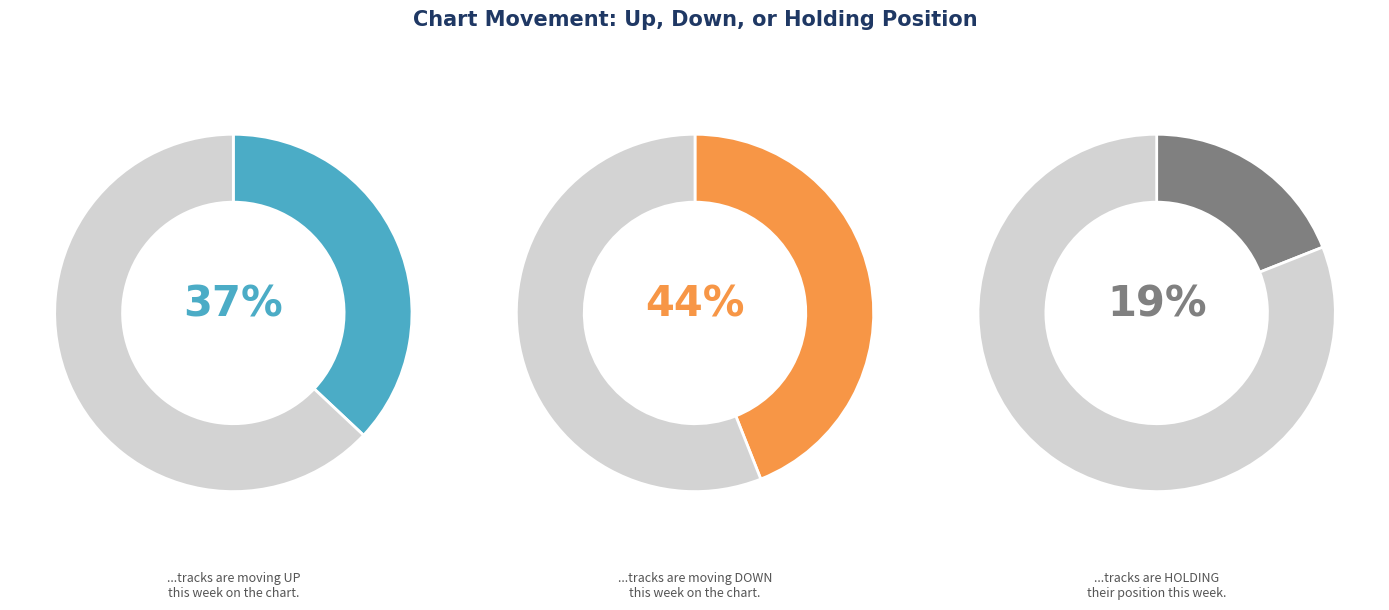

What is the largest slice in the pie chart?

down